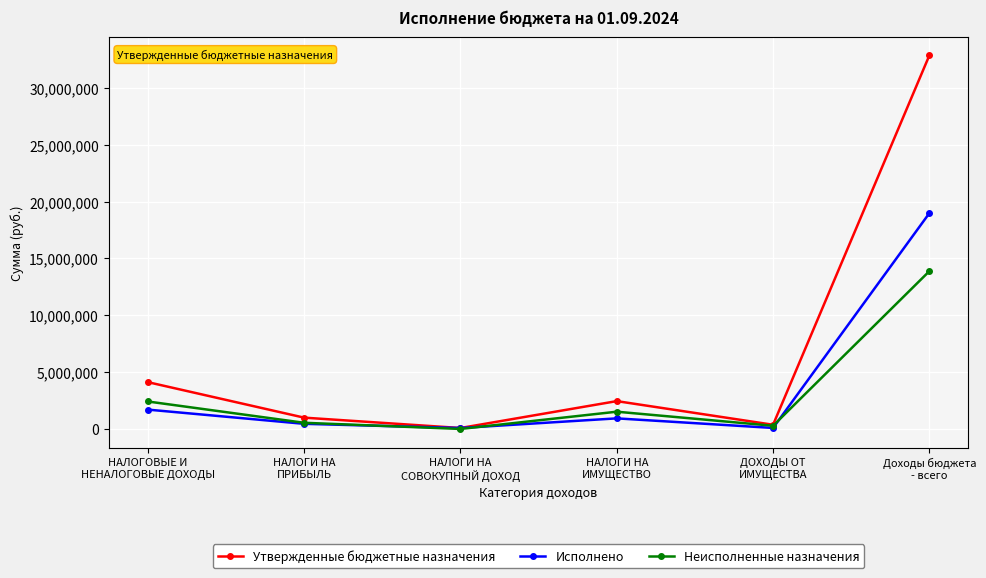

What is the highest value of the Утвержденные бюджетные назначения series?

32871684.8